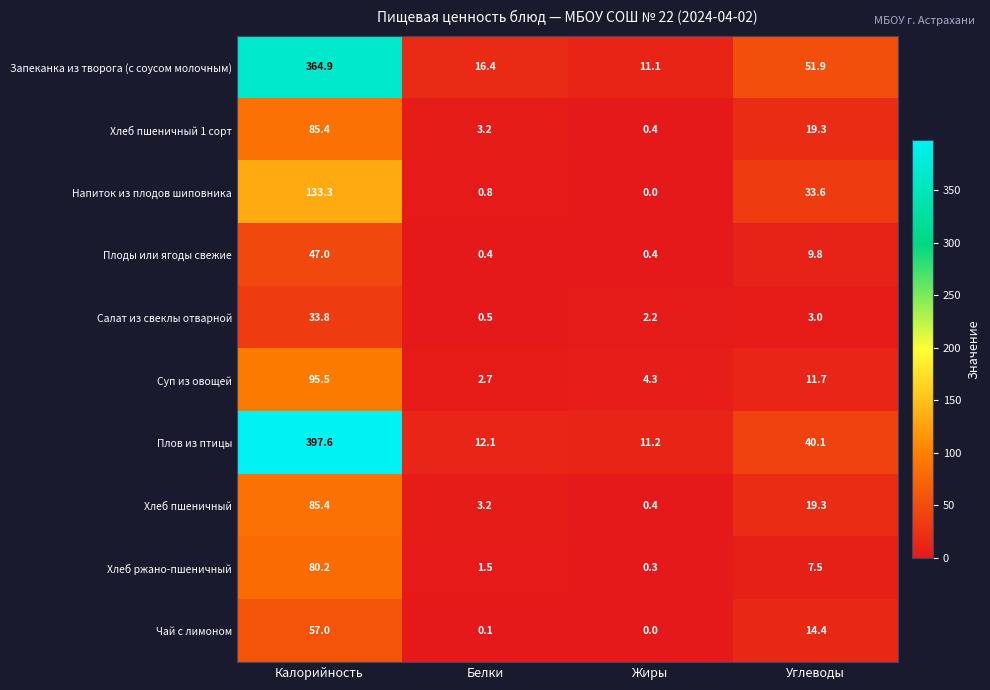

What is the difference between the highest and lowest values at Углеводы?

48.9